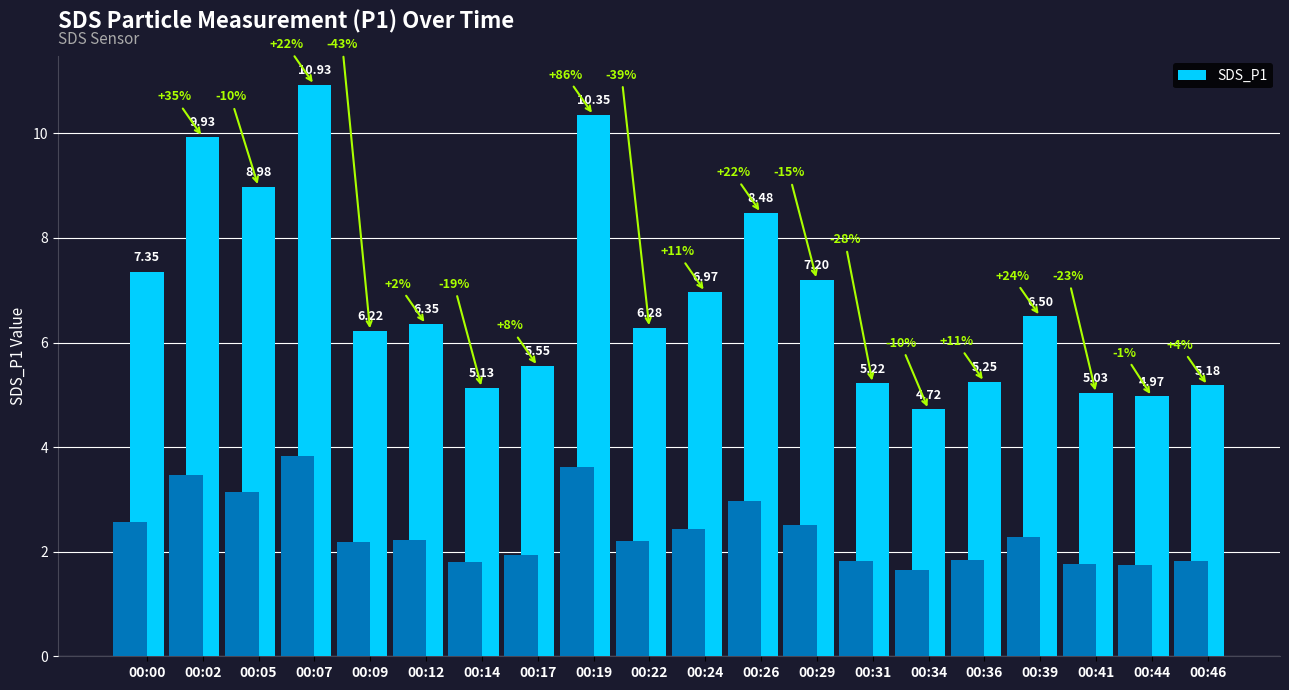

What is the ratio of the value at 00:05 to the value at 00:12?

1.4